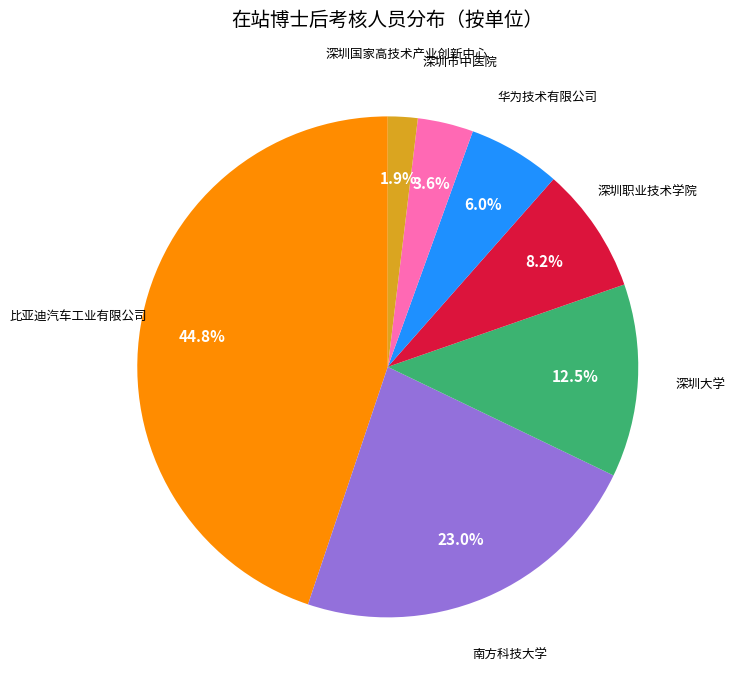

To the nearest percent, what is the average slice percentage?

14%